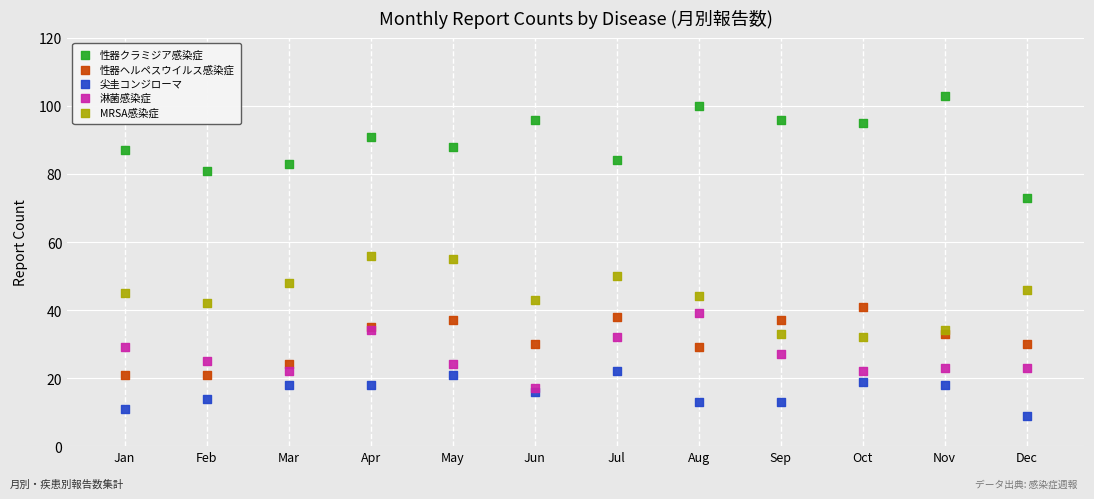

Which series contains the highest Y value?

性器クラミジア感染症